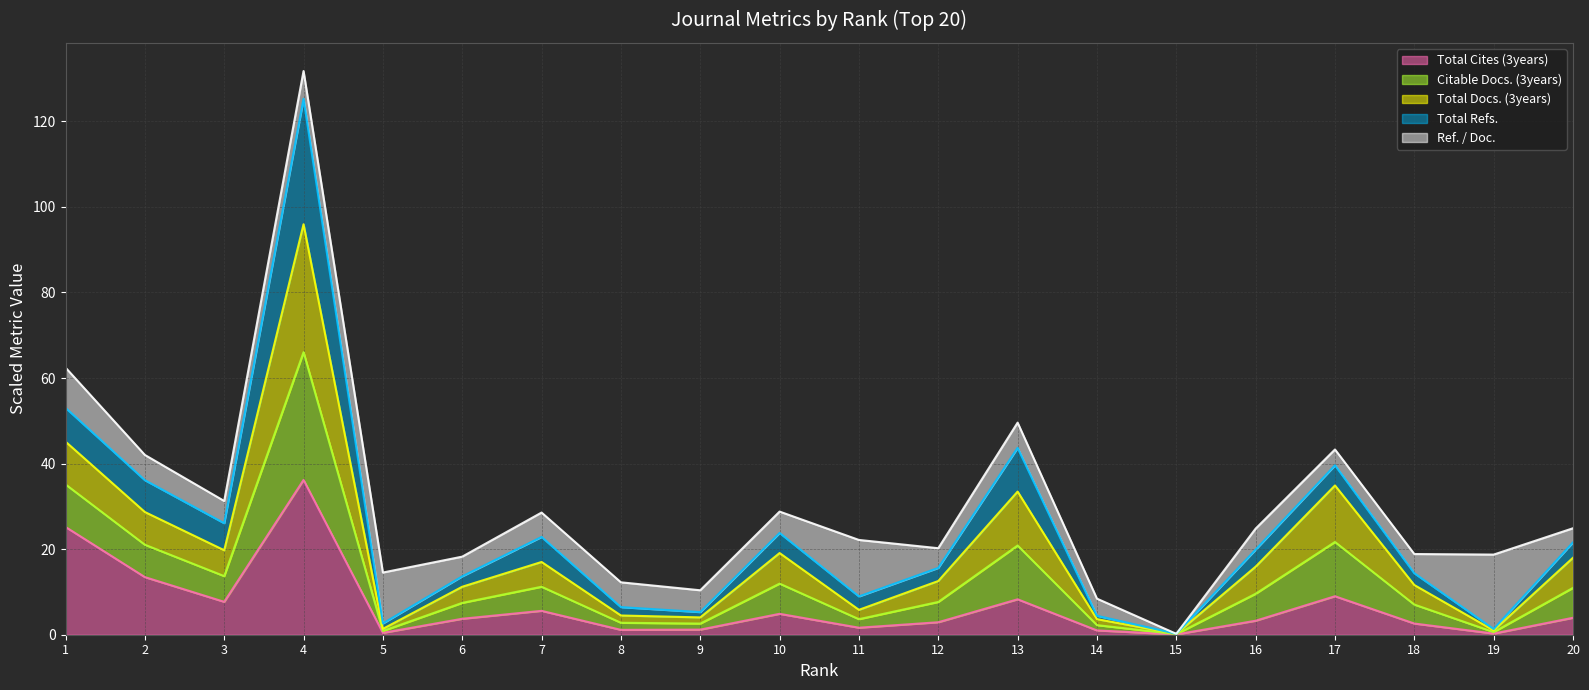

Reading left to right, transcribe all the data shown in this chart.

Total Cites (3years) (line): 25.2	13.5	7.7	36.2	0.4	3.7	5.6	1.1	1.2	4.9	1.6	2.9	8.3	1.0	0.1	3.3	9.0	2.6	0.3	4.0
Citable Docs. (3years) (line): 35.1	21.0	13.7	66.0	0.9	7.4	11.2	2.8	2.6	11.9	3.6	7.7	20.9	2.2	0.1	9.6	21.7	7.0	0.6	11.0
Total Docs. (3years) (line): 45.1	28.7	19.7	95.9	1.4	11.2	17.0	4.5	4.0	19.1	5.8	12.6	33.5	3.6	0.2	15.9	34.9	11.6	1.0	18.0
Total Refs. (line): 53.0	36.1	26.1	125.3	2.6	13.7	22.9	6.4	5.3	23.8	9.0	15.6	43.7	4.4	0.2	19.9	39.6	14.4	1.3	21.6
Ref. / Doc. (line): 62.4	42.0	31.3	131.8	14.5	18.3	28.6	12.2	10.4	28.8	22.2	20.2	49.6	8.4	0.2	24.8	43.3	18.9	18.7	24.9